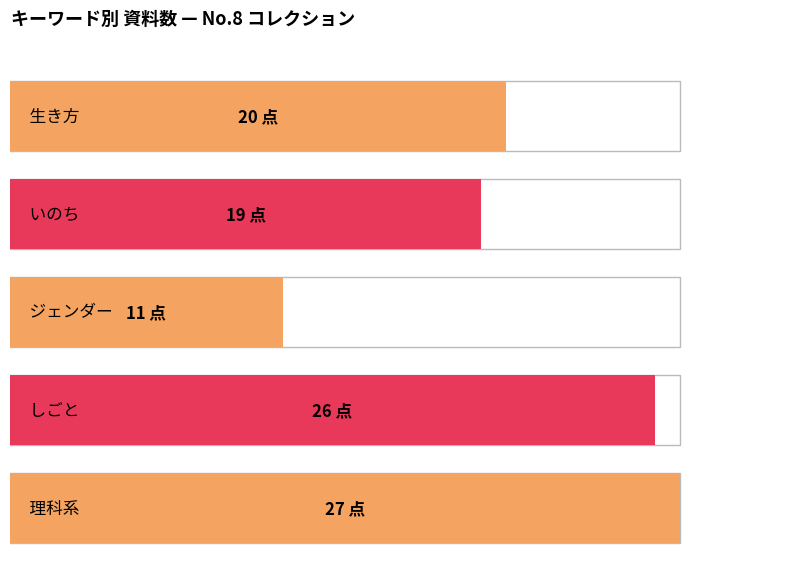

Which series has the largest range (max minus min)?

生き方